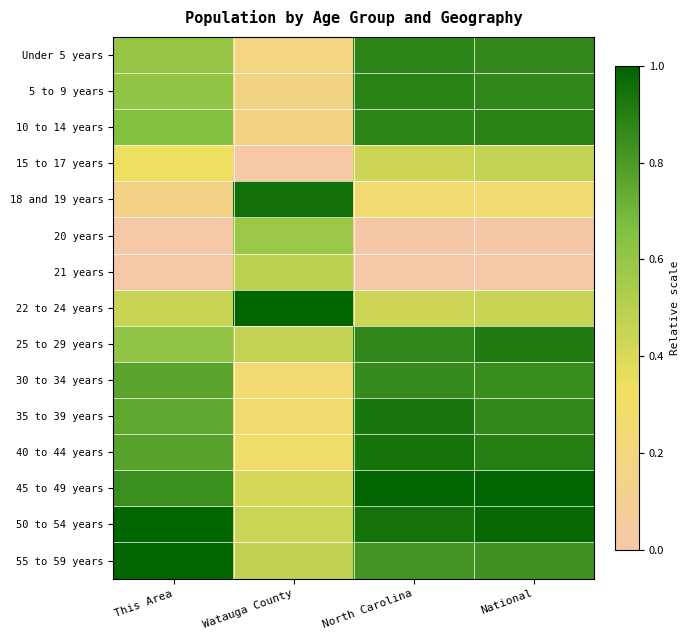

At which category does the chart reach its minimum across all series?

Watauga County